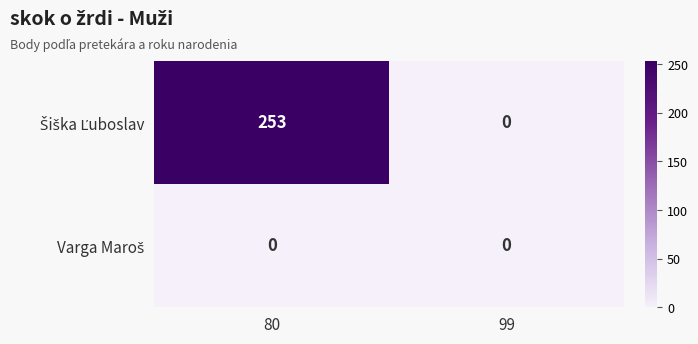

What is the spread (max minus min) of values at 80?

253